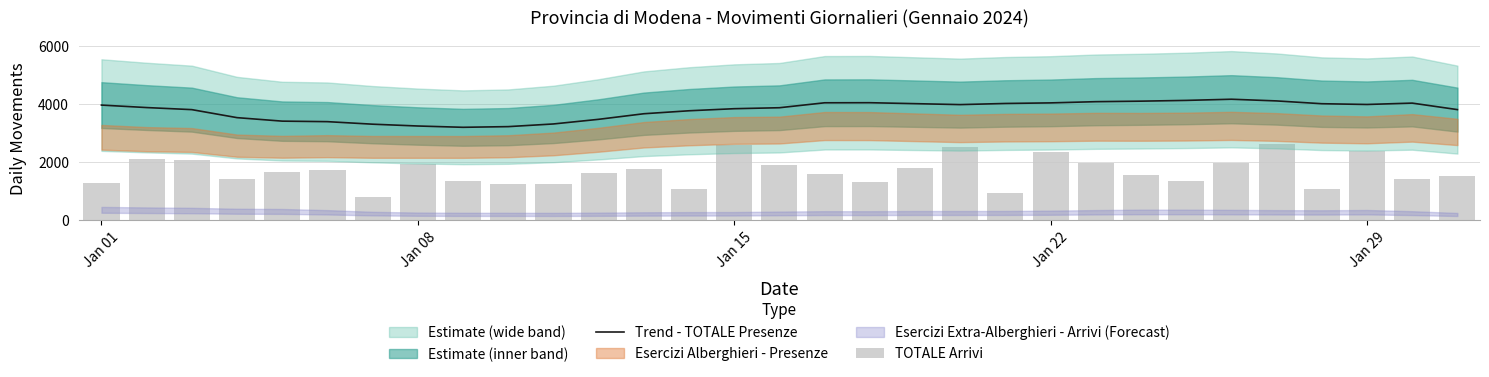

At how many categories does at least one series exceed 4099?

2